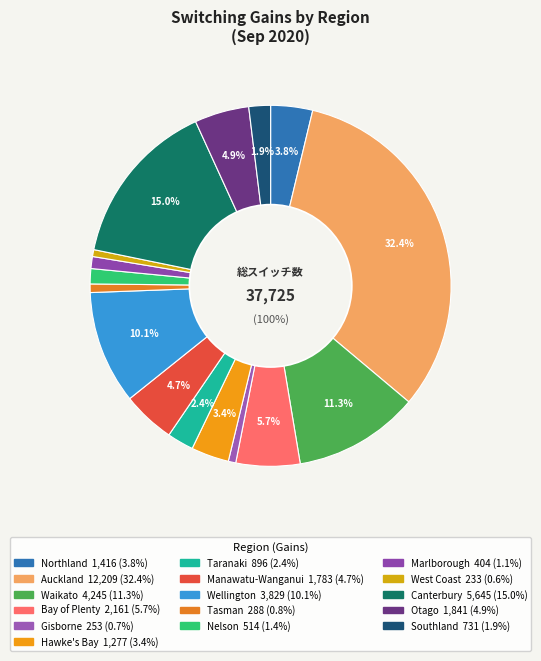

What percentage do Gisborne and Wellington together represent?

10.8%